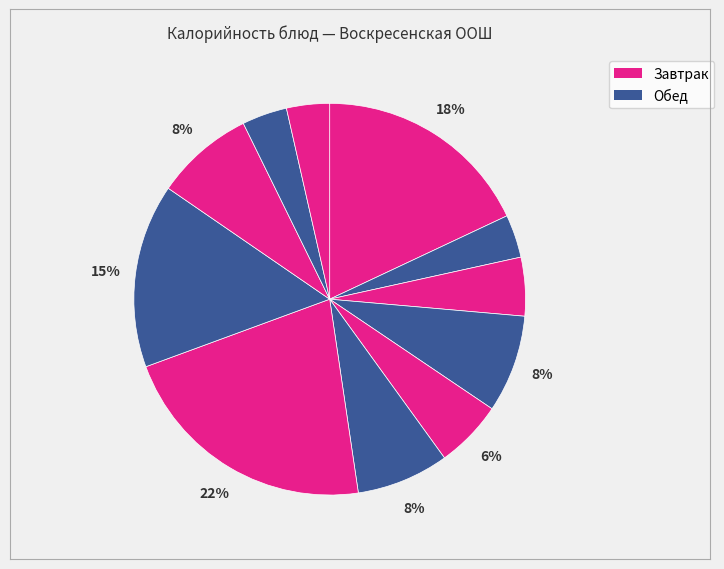

Which slice is the smallest?

чай с сахаром (завтрак)